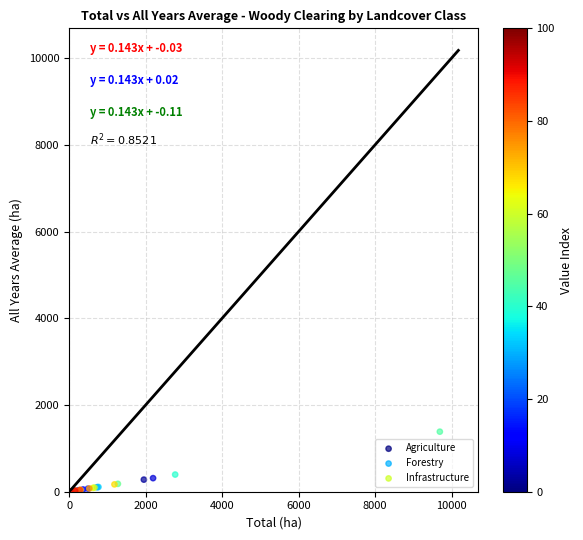

Which series has the largest Y range (max minus min)?

Forestry